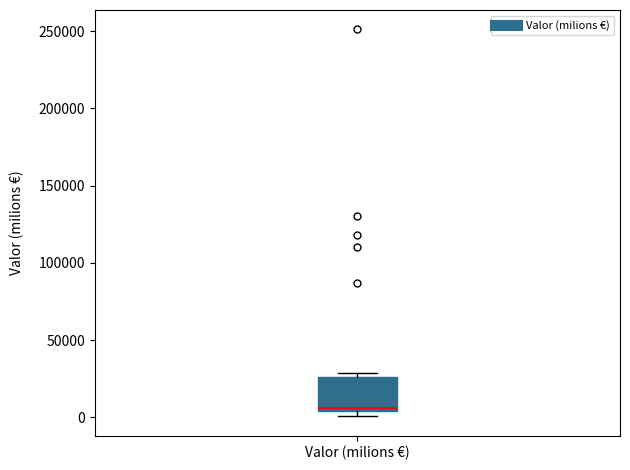

Read this box plot against the y-axis: the position of the median line, the range covered by the box, and the ends of both whiskers. The values are not printed on the chart, so give them approximately, as read against the axis.

median 5000 (just above the box's lower edge), box 5000 to 25000, whiskers 0 to 30000